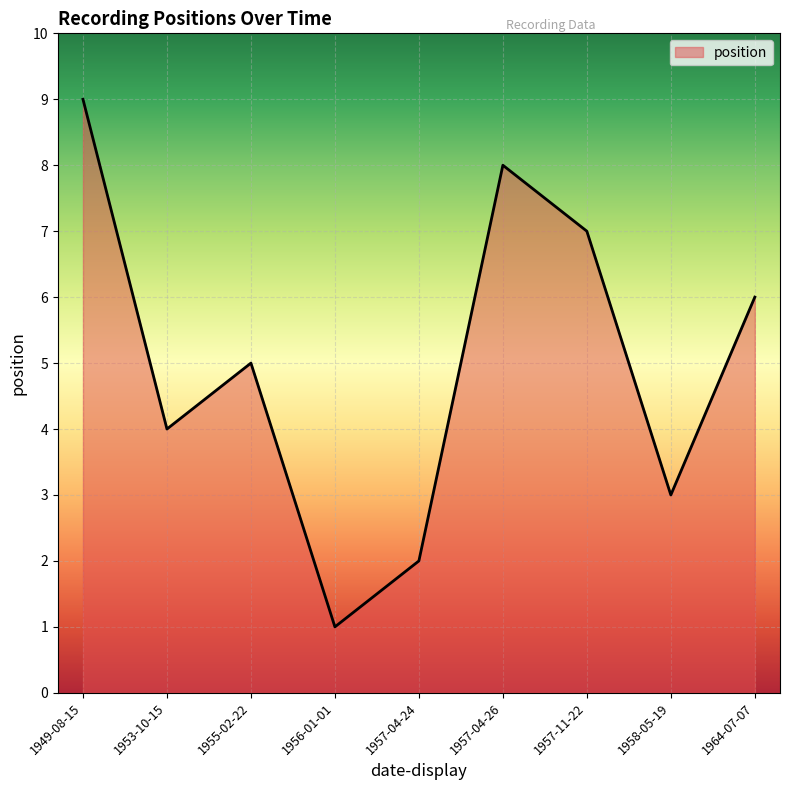

How many lines are shown in the chart?

1